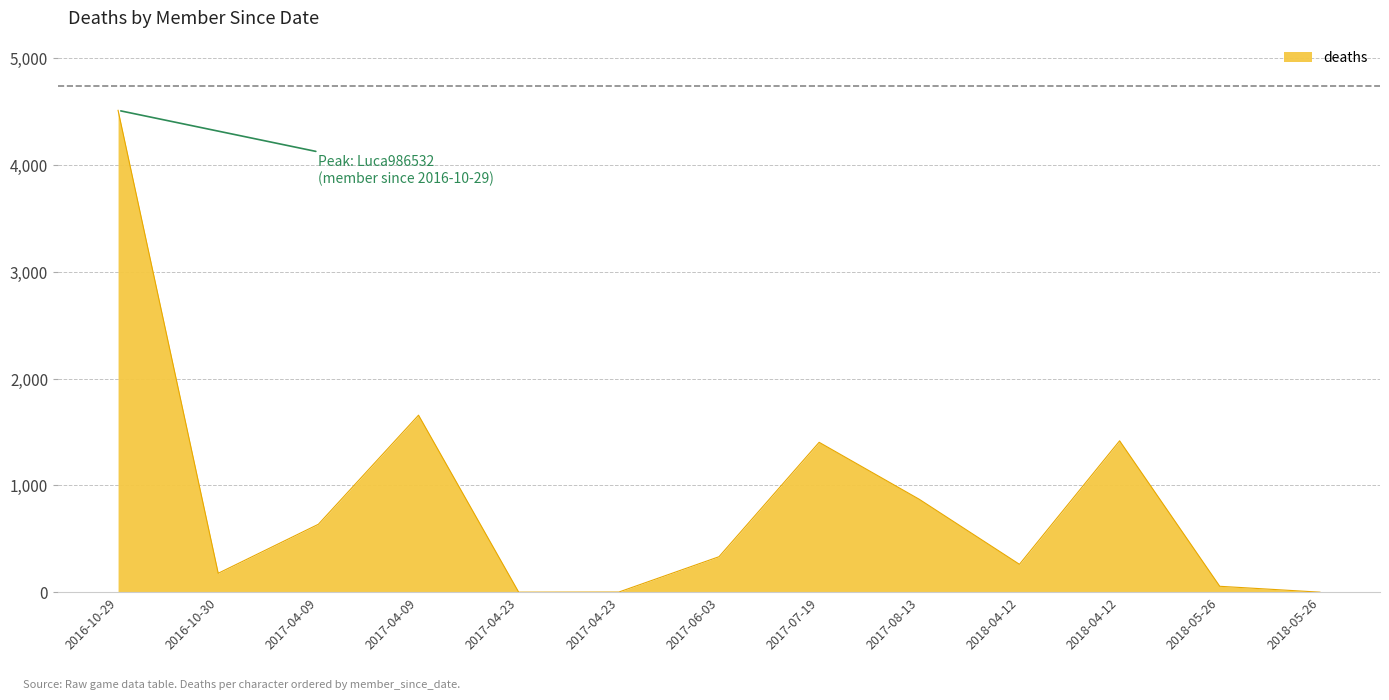

What is the sum of the values at 2017-04-09 and 2018-04-12?

3076